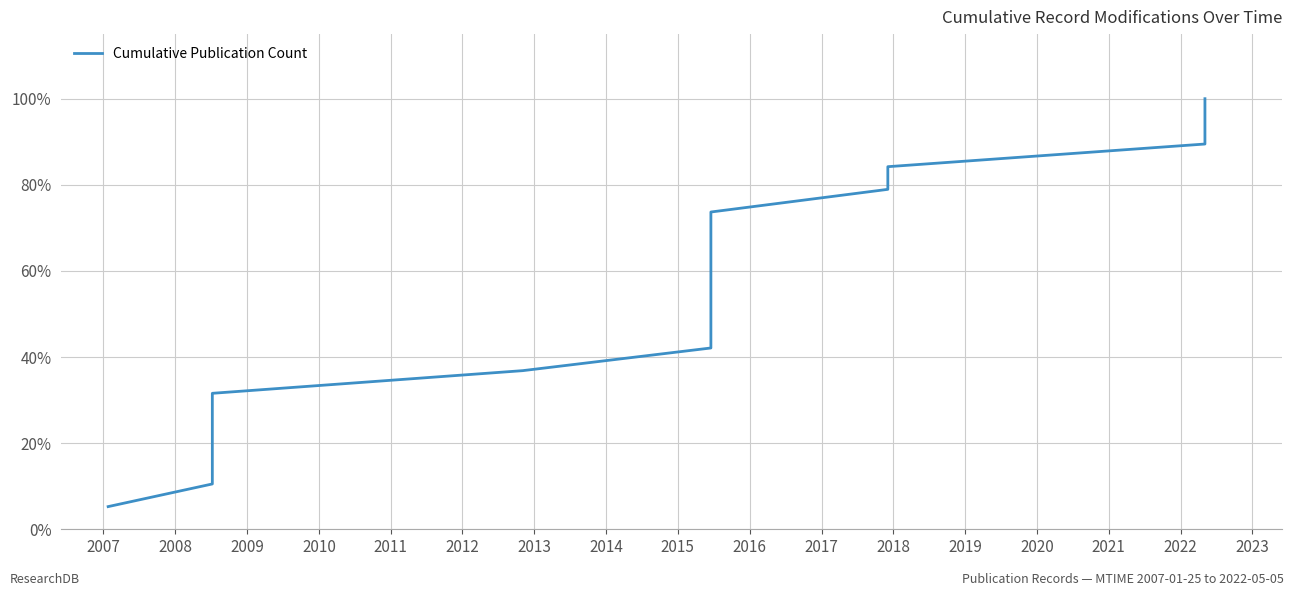

What is the average value?

52.6